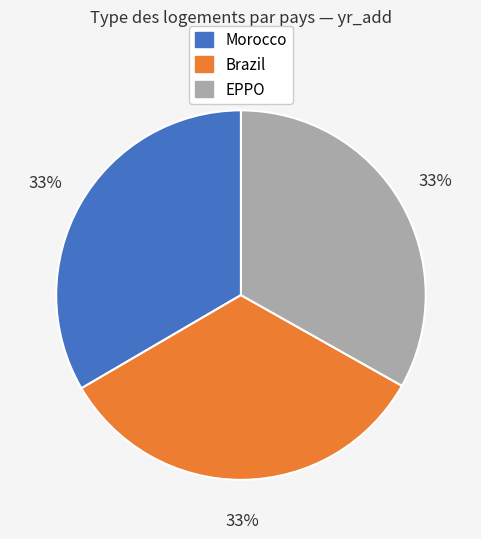

Is Brazil the majority of the pie?

No